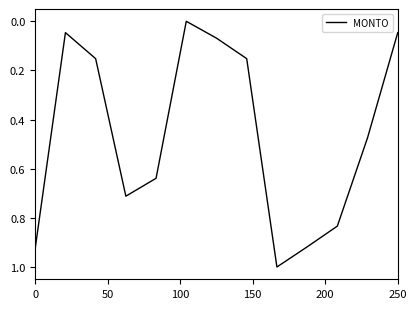

What is the difference between the maximum and minimum values?

1.0